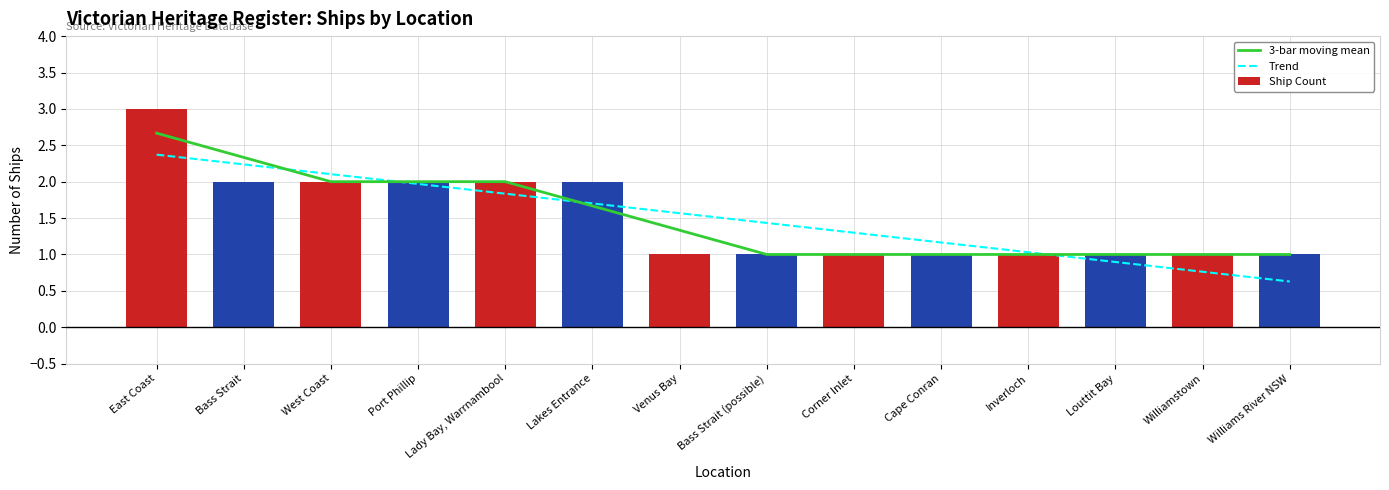

What is the label of the 10th bar from the left?

Cape Conran